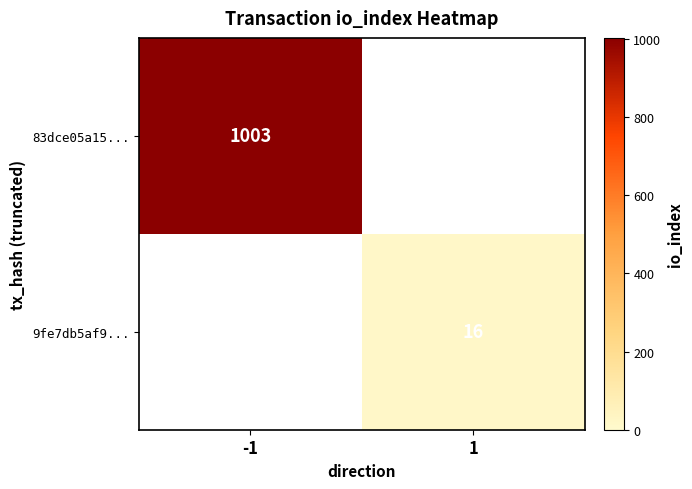

Which label corresponds to the smallest value in the chart?

1